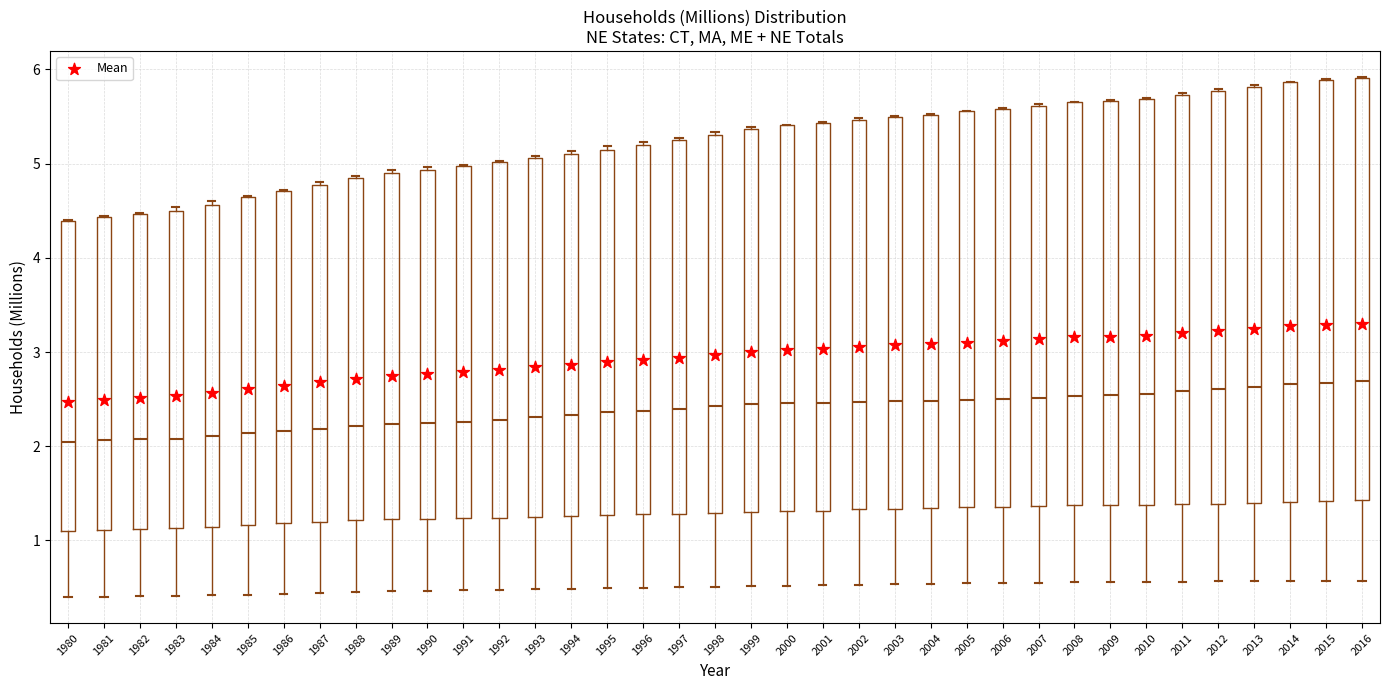

Reading left to right, read every box against the y-axis: the position of its median line, the range the box covers, and the ends of its whiskers. The values are not printed on the chart, so give them approximately, as read against the axis.

1980: median 2.0, box 1.1 to 4.4, whiskers 0.4 to 4.4
1981: median 2.1, box 1.1 to 4.4, whiskers 0.4 to 4.4
1982: median 2.1, box 1.1 to 4.5, whiskers 0.4 to 4.5
1983: median 2.1, box 1.1 to 4.5, whiskers 0.4 to 4.5 (just above the box's upper edge)
1984: median 2.1, box 1.1 to 4.6, whiskers 0.4 to 4.6 (just above the box's upper edge)
1985: median 2.1, box 1.2 to 4.6, whiskers 0.4 to 4.7
1986: median 2.2, box 1.2 to 4.7, whiskers 0.4 to 4.7
1987: median 2.2, box 1.2 to 4.8, whiskers 0.4 to 4.8 (just above the box's upper edge)
1988: median 2.2, box 1.2 to 4.8, whiskers 0.4 to 4.9
1989: median 2.2, box 1.2 to 4.9, whiskers 0.5 to 4.9
1990: median 2.2, box 1.2 to 4.9, whiskers 0.5 to 5.0
1991: median 2.3, box 1.2 to 5.0, whiskers 0.5 to 5.0
1992: median 2.3, box 1.2 to 5.0, whiskers 0.5 to 5.0
1993: median 2.3, box 1.3 to 5.1, whiskers 0.5 to 5.1
1994: median 2.3, box 1.3 to 5.1, whiskers 0.5 to 5.1 (just above the box's upper edge)
1995: median 2.4, box 1.3 to 5.1, whiskers 0.5 to 5.2
1996: median 2.4, box 1.3 to 5.2, whiskers 0.5 to 5.2 (just above the box's upper edge)
1997: median 2.4, box 1.3 to 5.3, whiskers 0.5 to 5.3
1998: median 2.4, box 1.3 to 5.3, whiskers 0.5 to 5.3
1999: median 2.4, box 1.3 to 5.4, whiskers 0.5 to 5.4
2000: median 2.5, box 1.3 to 5.4, whiskers 0.5 to 5.4
2001: median 2.5, box 1.3 to 5.4, whiskers 0.5 to 5.4
2002: median 2.5, box 1.3 to 5.5, whiskers 0.5 to 5.5
2003: median 2.5, box 1.3 to 5.5, whiskers 0.5 to 5.5
2004: median 2.5, box 1.3 to 5.5, whiskers 0.5 to 5.5
2005: median 2.5, box 1.4 to 5.6, whiskers 0.5 to 5.6
2006: median 2.5, box 1.4 to 5.6, whiskers 0.5 to 5.6
2007: median 2.5, box 1.4 to 5.6, whiskers 0.6 to 5.6
2008: median 2.5, box 1.4 to 5.7, whiskers 0.6 to 5.7
2009: median 2.5, box 1.4 to 5.7, whiskers 0.6 to 5.7
2010: median 2.6, box 1.4 to 5.7, whiskers 0.6 to 5.7
2011: median 2.6, box 1.4 to 5.7, whiskers 0.6 to 5.7
2012: median 2.6, box 1.4 to 5.8, whiskers 0.6 to 5.8
2013: median 2.6, box 1.4 to 5.8, whiskers 0.6 to 5.8
2014: median 2.7, box 1.4 to 5.9, whiskers 0.6 to 5.9
2015: median 2.7, box 1.4 to 5.9, whiskers 0.6 to 5.9
2016: median 2.7, box 1.4 to 5.9, whiskers 0.6 to 5.9